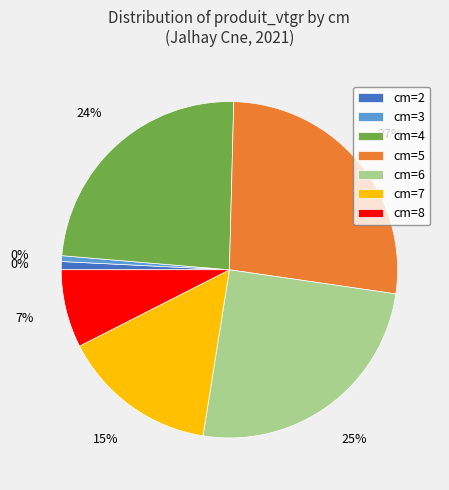

What is the largest slice in the pie chart?

5